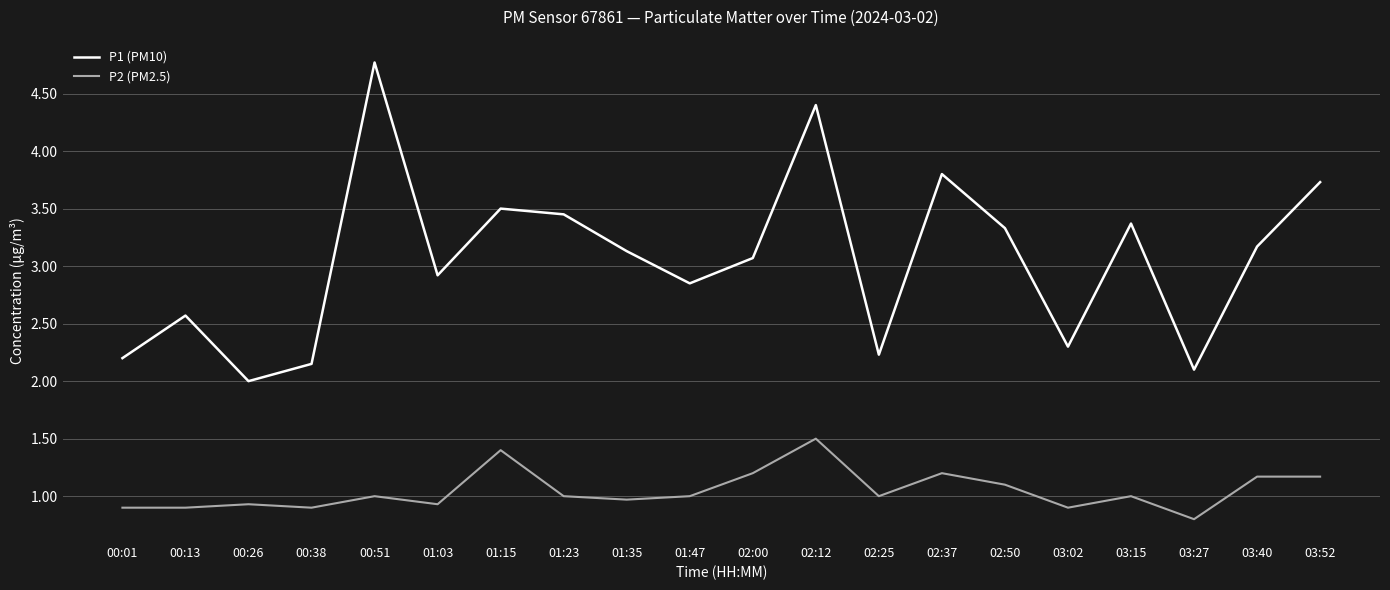

What is the approximate value of P1 (PM10) at 03:02?

2.3